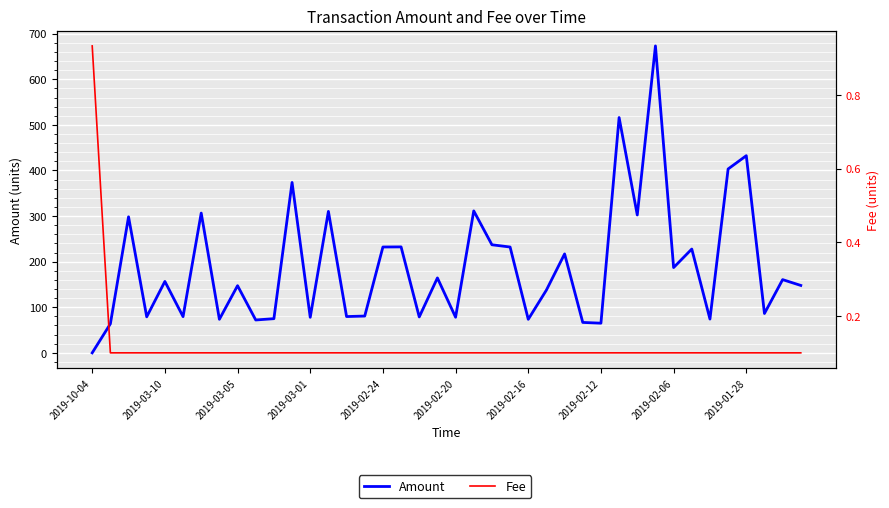

Is it true that Fee equals 0.1 at 2019-02-12?

True